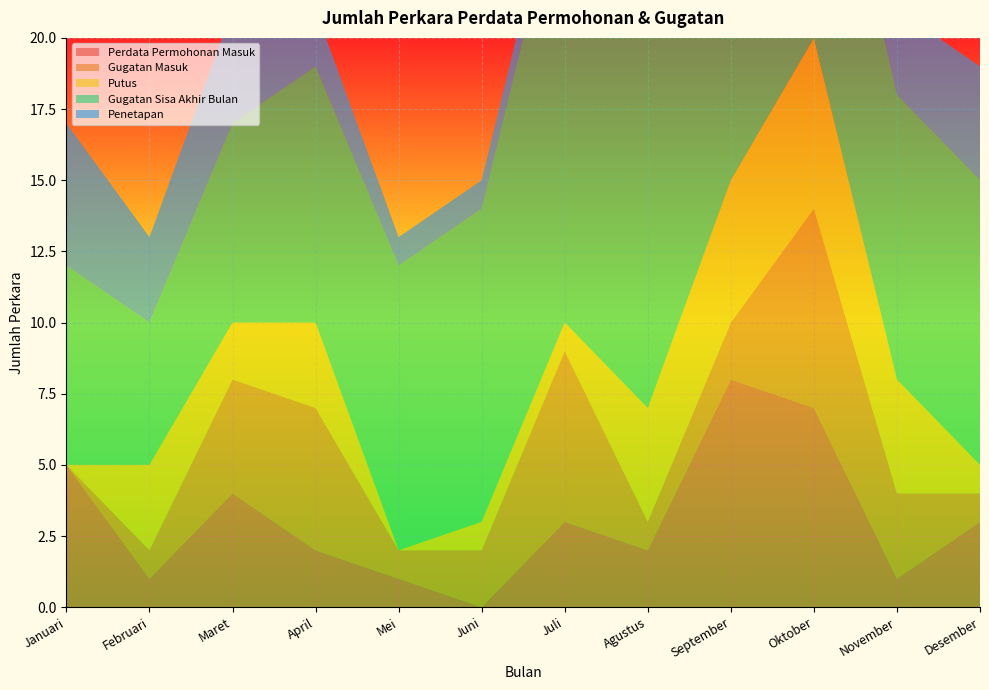

Reading right to left, what are all the values shown in this chart?

Perdata Permohonan Masuk: 3	1	7	8	2	3	0	1	2	4	1	5
Gugatan Masuk: 1	3	7	2	1	6	2	1	5	4	1	0
Putus: 1	4	6	5	4	1	1	0	3	2	3	0
Gugatan Sisa Akhir Bulan: 10	10	11	10	13	16	11	10	9	7	5	7
Penetapan: 4	3	10	3	3	1	1	1	2	4	3	5